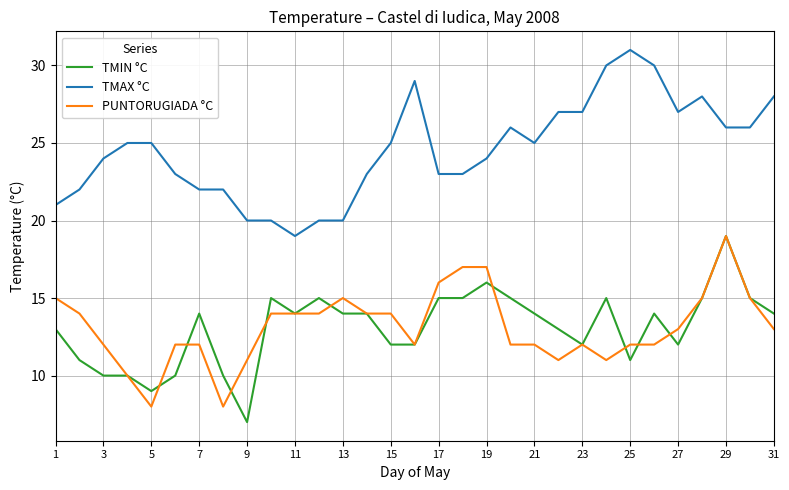

True or false: PUNTORUGIADA °C and TMAX °C cross at least once.

False